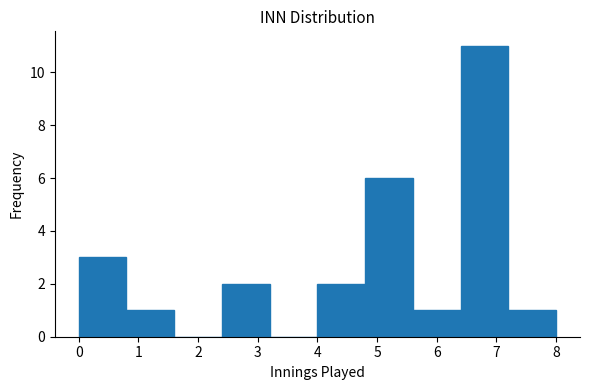

Reading left to right, list every bar in this chart as the range it spans on the x-axis followed by its height. The values are not printed on the chart, so give them approximately, as read against the axis.

0.0 to 0.8: 3
0.8 to 1.6: 1
1.6 to 2.4: 0
2.4 to 3.2: 2
3.2 to 4.0: 0
4.0 to 4.8: 2
4.8 to 5.6: 6
5.6 to 6.4: 1
6.4 to 7.2: 11
7.2 to 8.0: 1